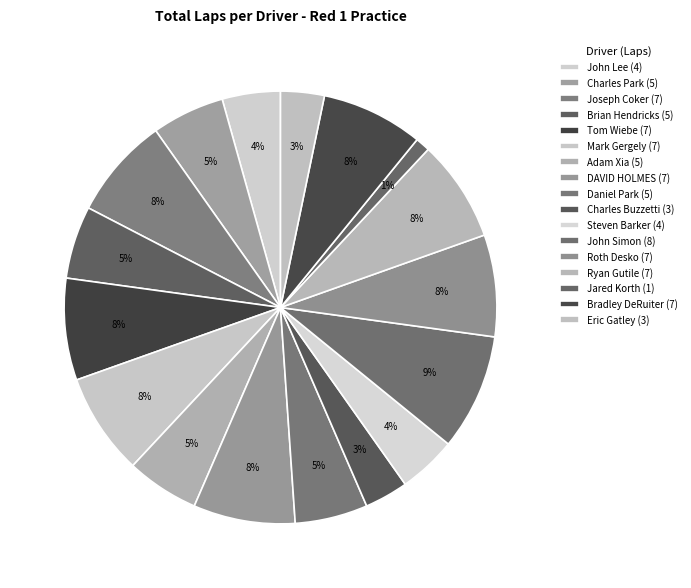

Is there any slice that represents more than half of the pie?

No